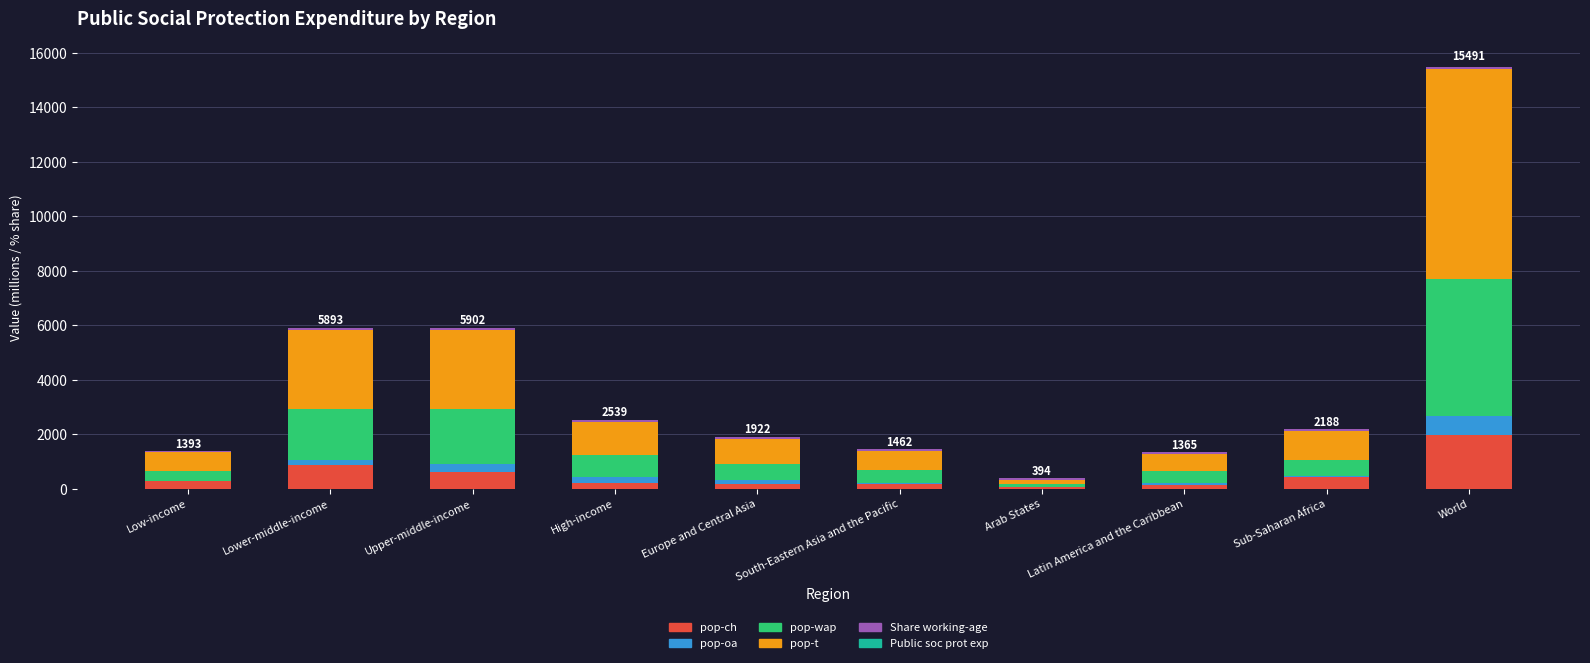

At which category is the sum across all series the highest?

World